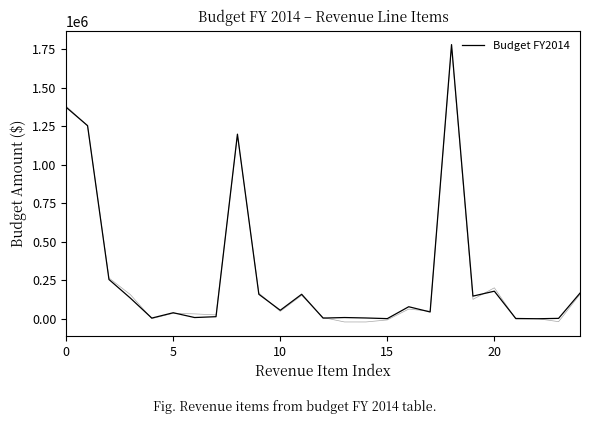

What is the sum of all values?

7095929